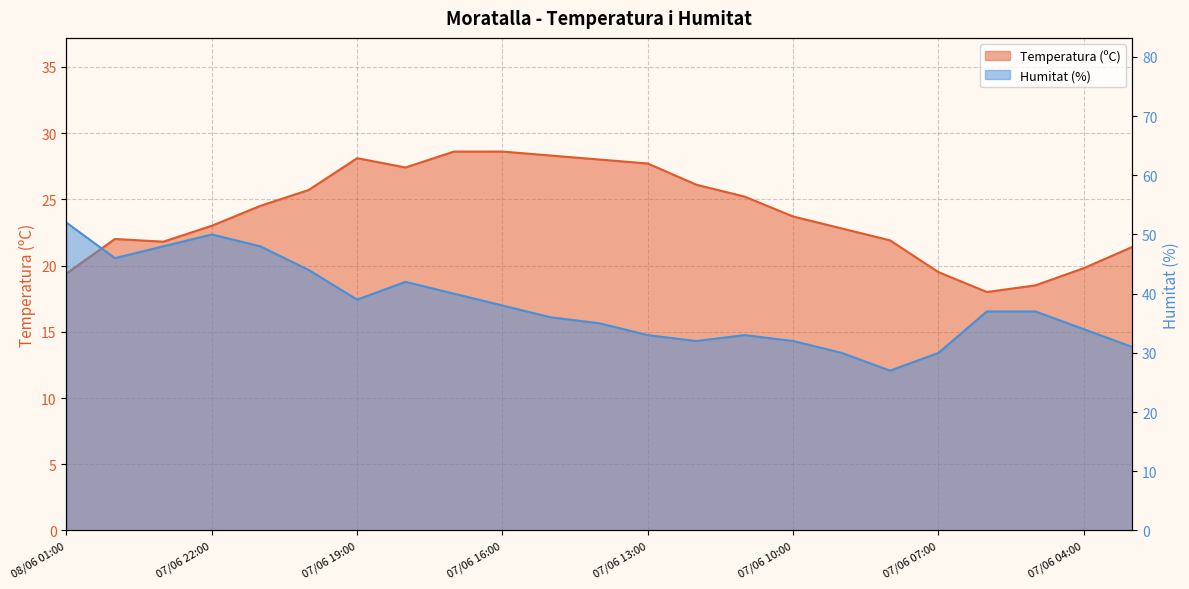

What is the label of the 23rd point from the right?

08/06 01:00